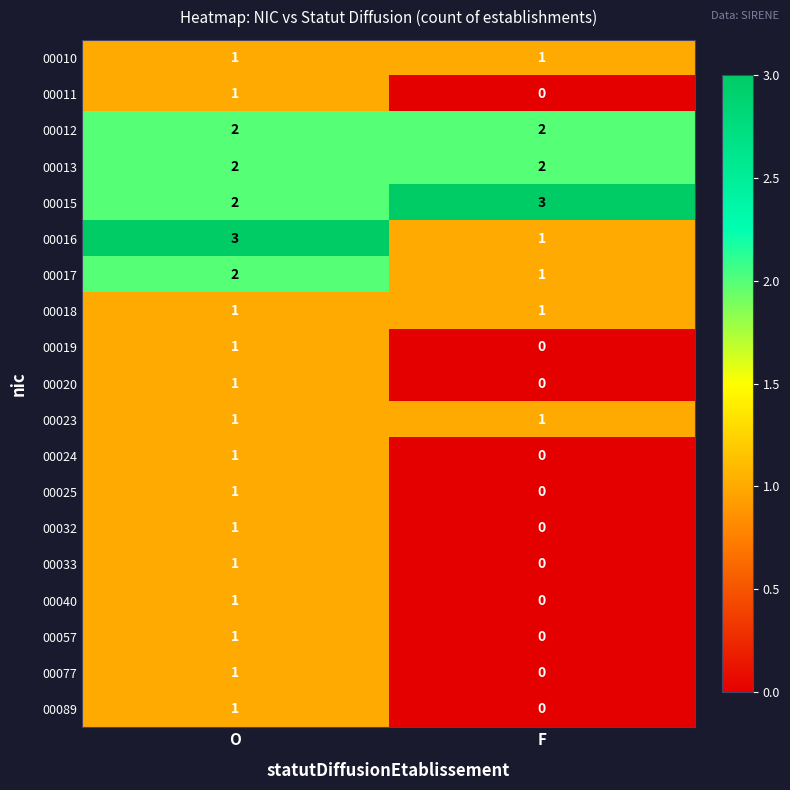

Between O and F, which series saw the biggest shift?

00016